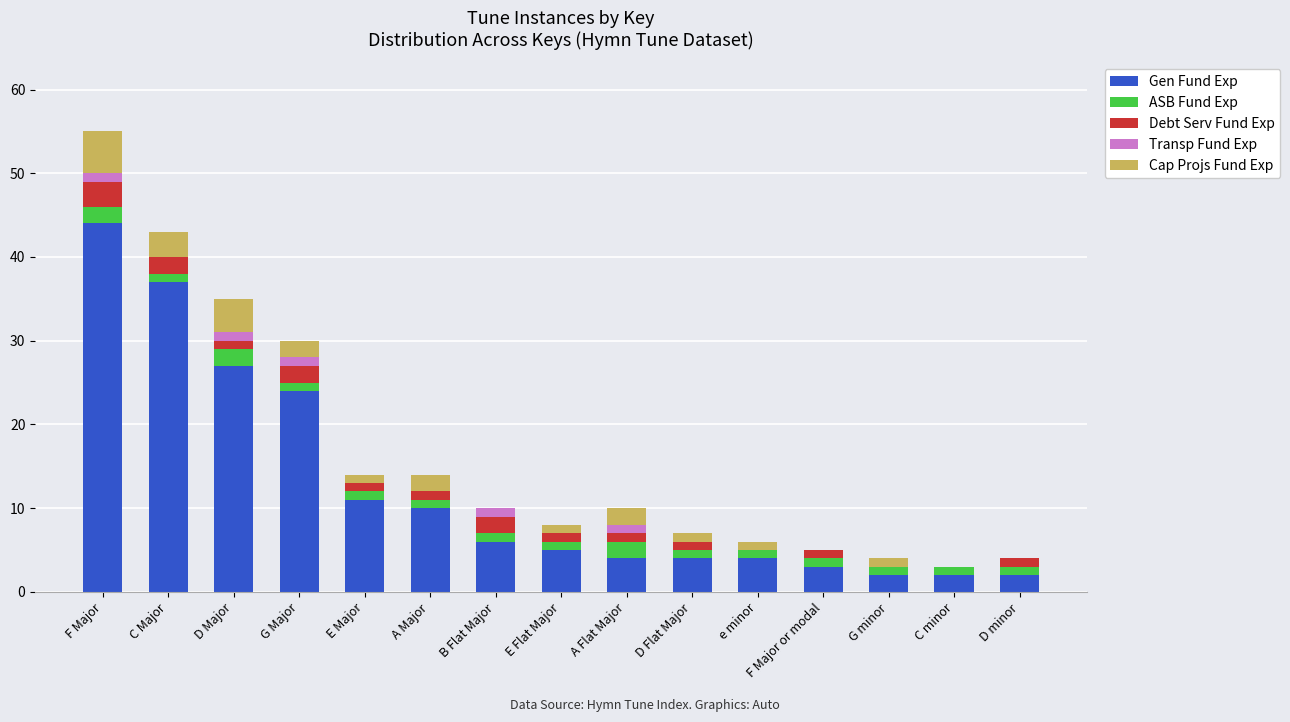

Where is Gen Fund Exp nearest to the value 23?

G Major